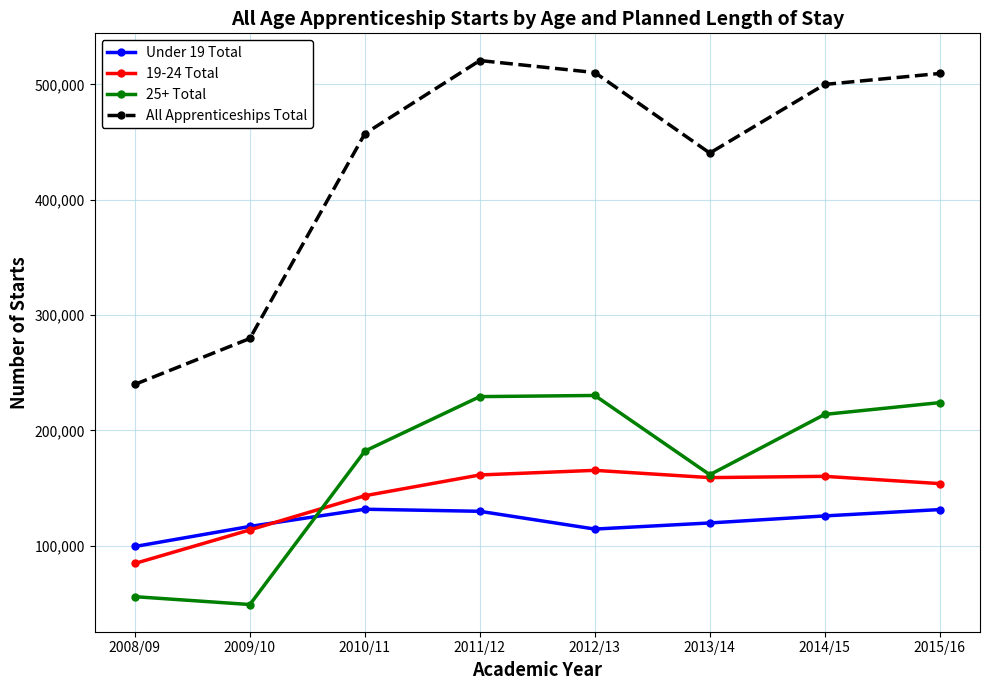

Does the chart have visible grid lines?

Yes